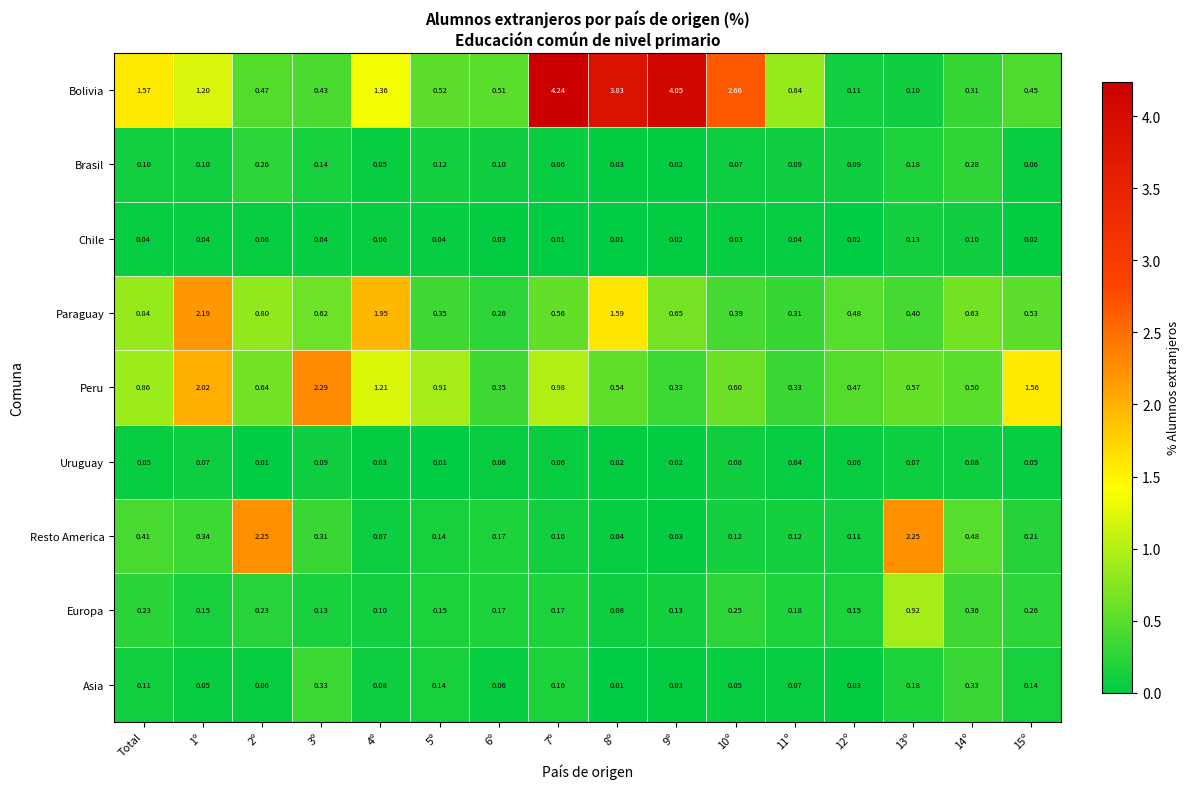

Which series changed the most between Total and 8º?

Bolivia